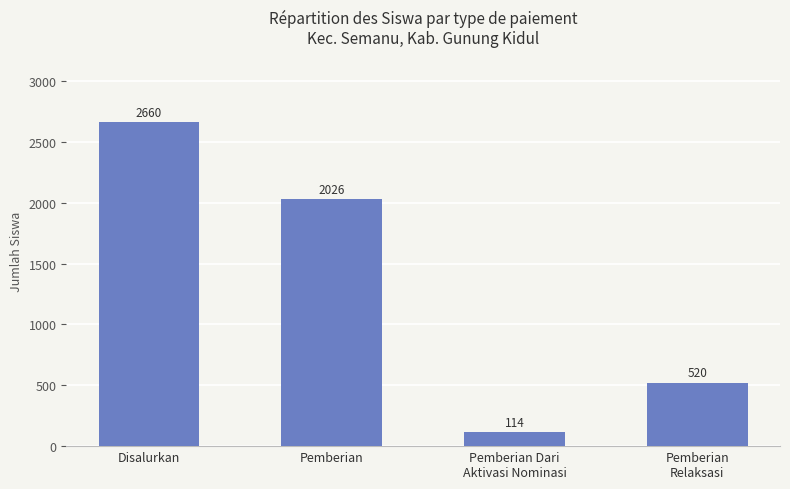

What position from the left is Disalurkan?

1